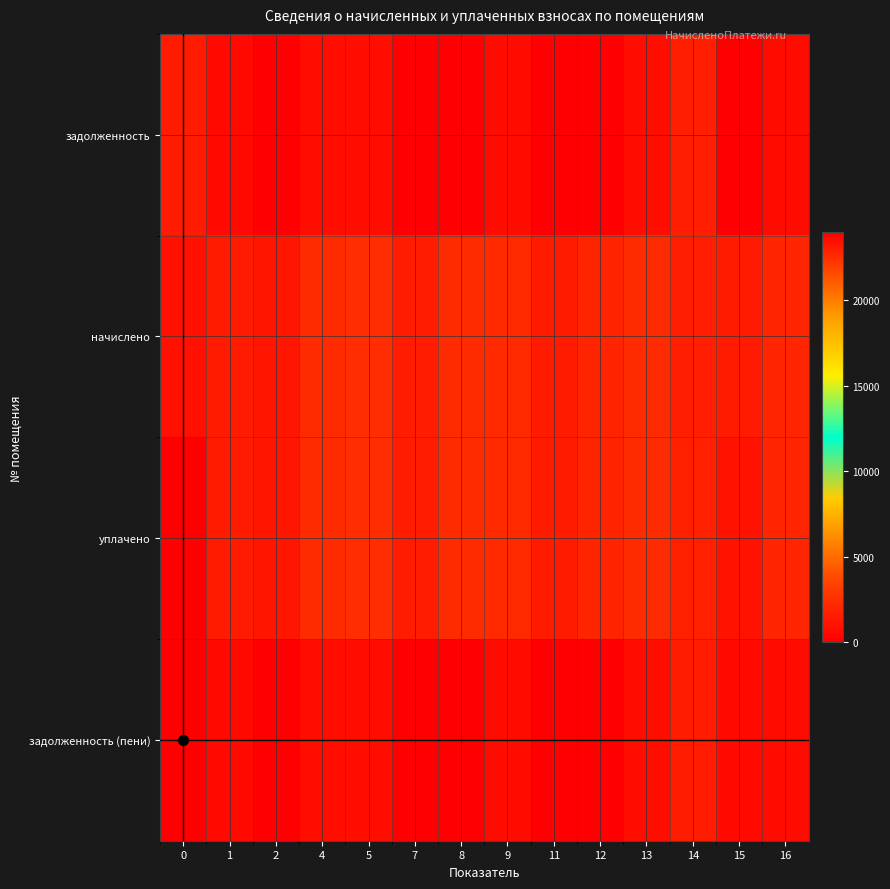

Count the number of categories in the chart.

14